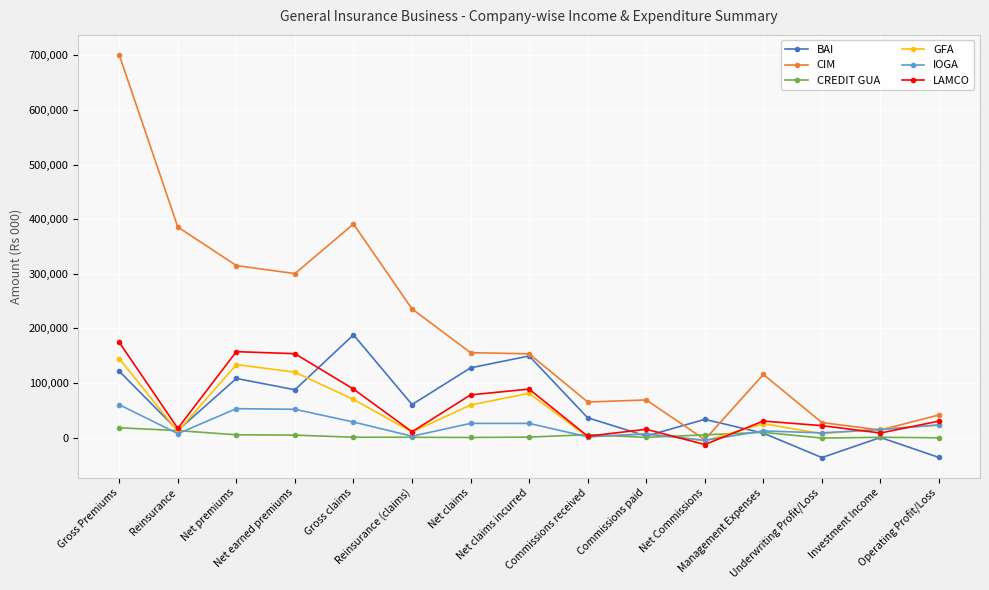

What is the difference between the maximum and minimum values in the IOGA series?

65243